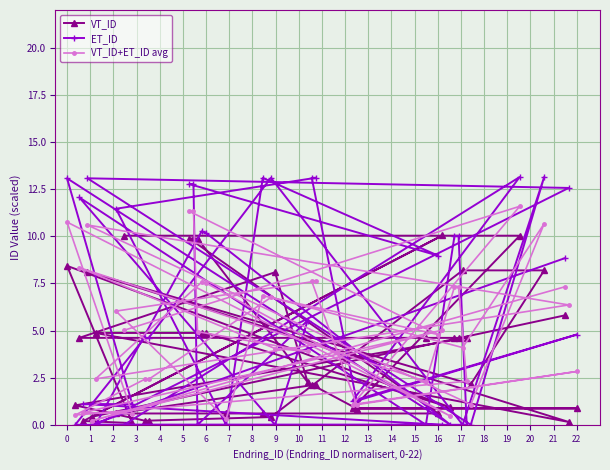

List the series in order of their overall mean, lowest first.

VT_ID, VT_ID+ET_ID avg, ET_ID